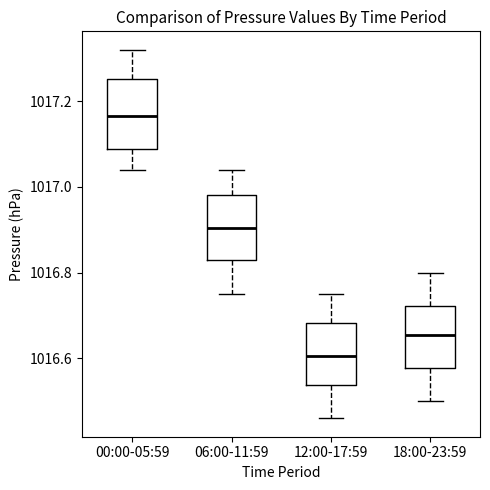

Which box has the lowest median line?

12:00-17:59